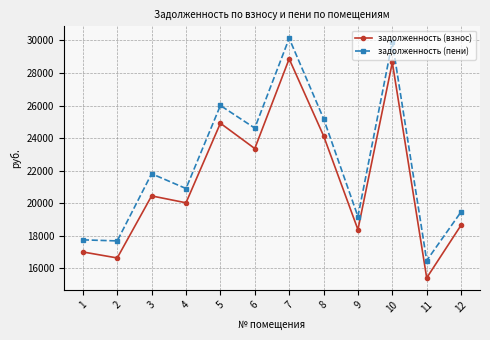

At which category does задолженность (взнос) reach its first local valley?

2